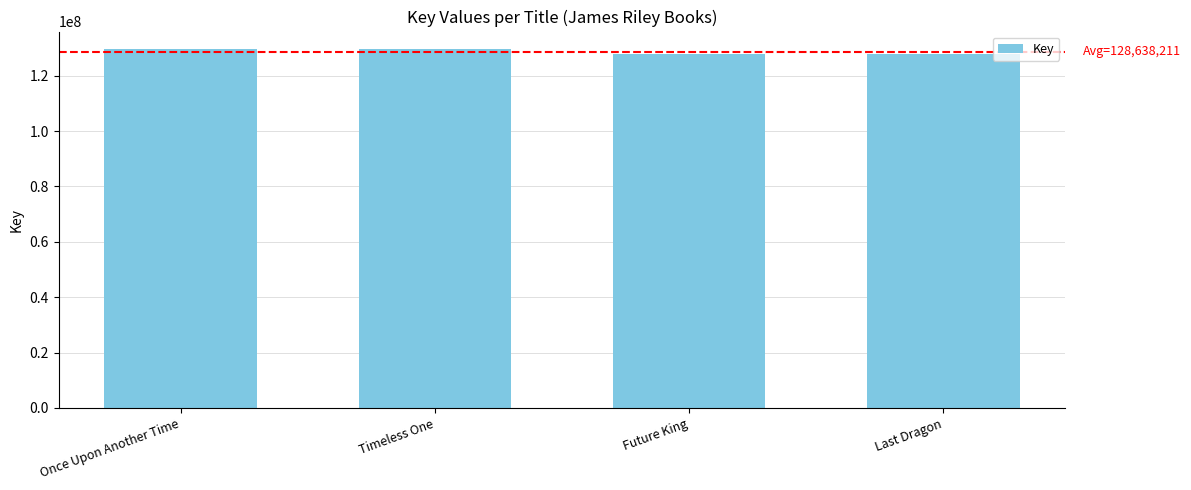

What is the smallest value displayed?

127779880